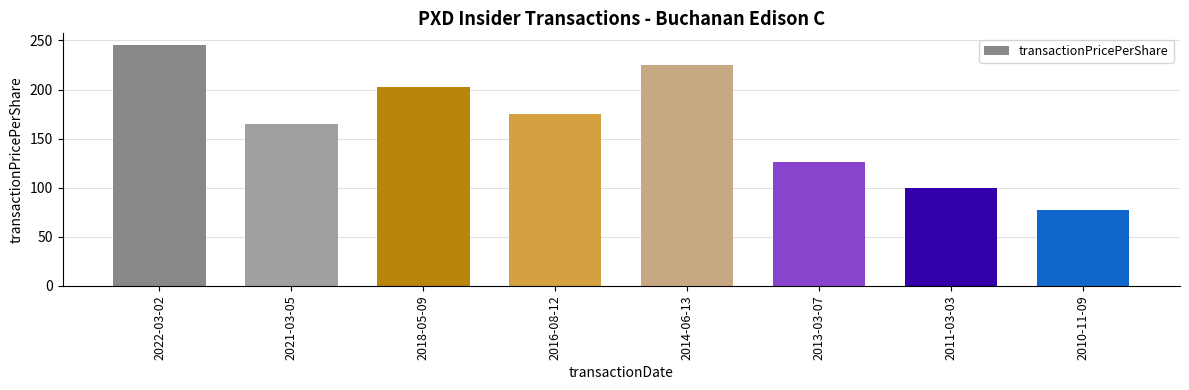

What is the sum of all values?

1316.8